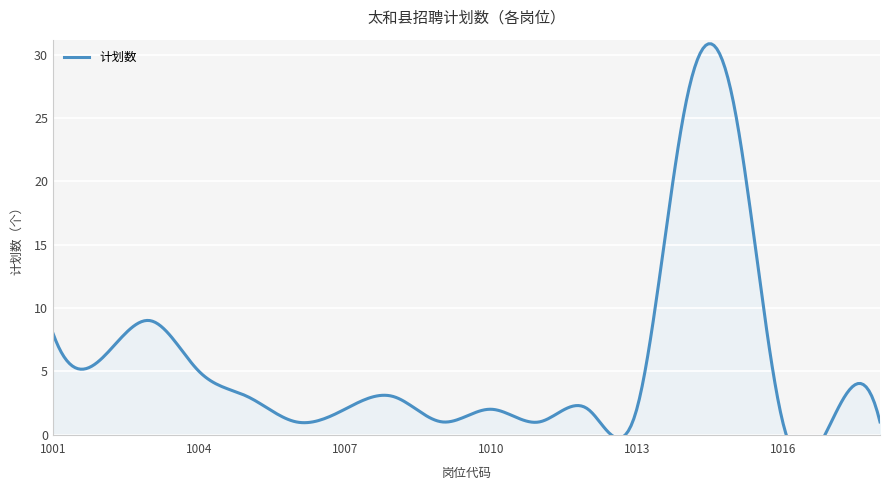

What is the approximate value at 341222001014, to the nearest 5?

25